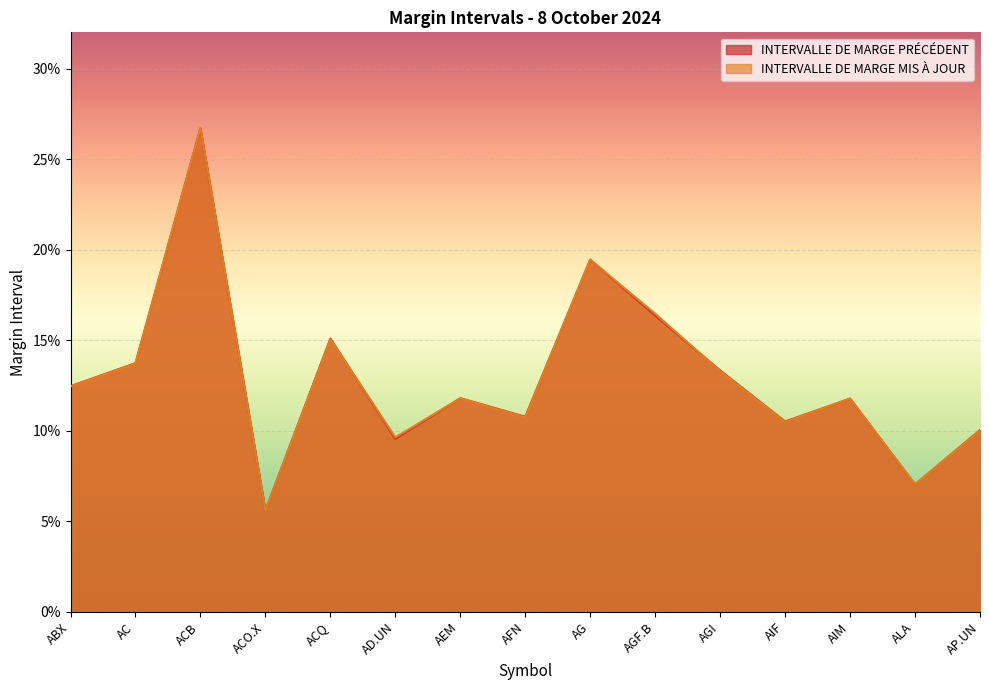

What is the label of the 3rd point from the right?

AIM